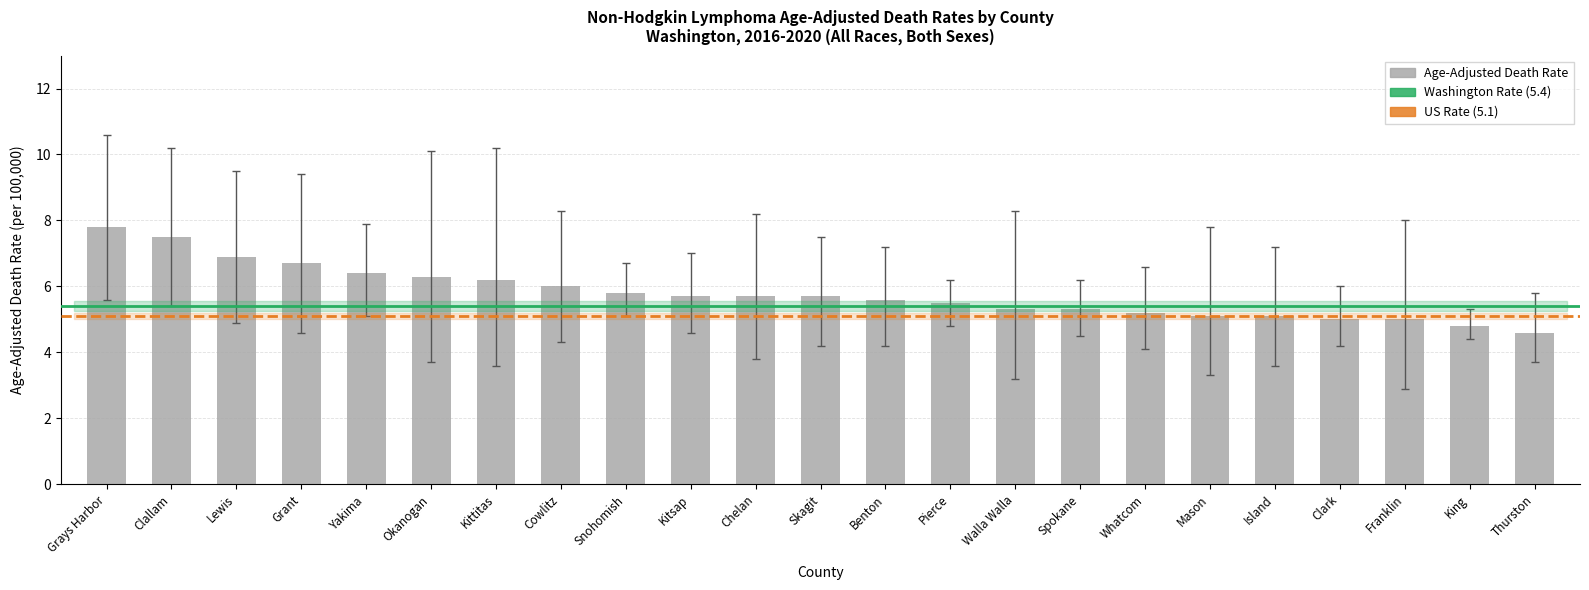

Reading left to right, extract all data points from this chart.

7.8	7.5	6.9	6.7	6.4	6.3	6.2	6.0	5.8	5.7	5.7	5.7	5.6	5.5	5.3	5.3	5.2	5.1	5.1	5.0	5.0	4.8	4.6